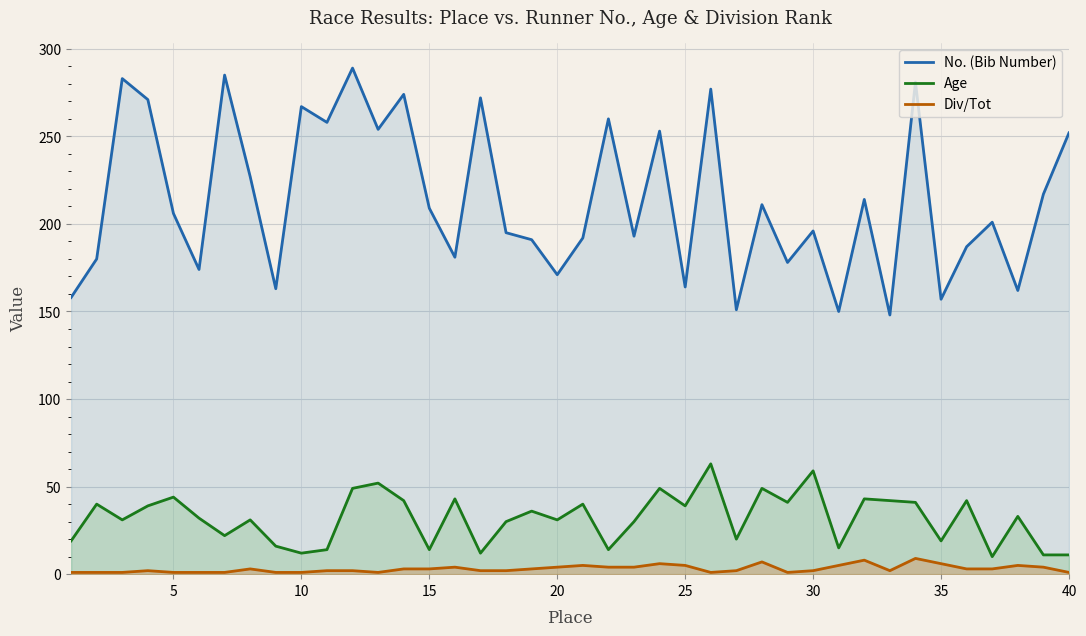

True or false: Age and No. (Bib Number) intersect in this chart.

False